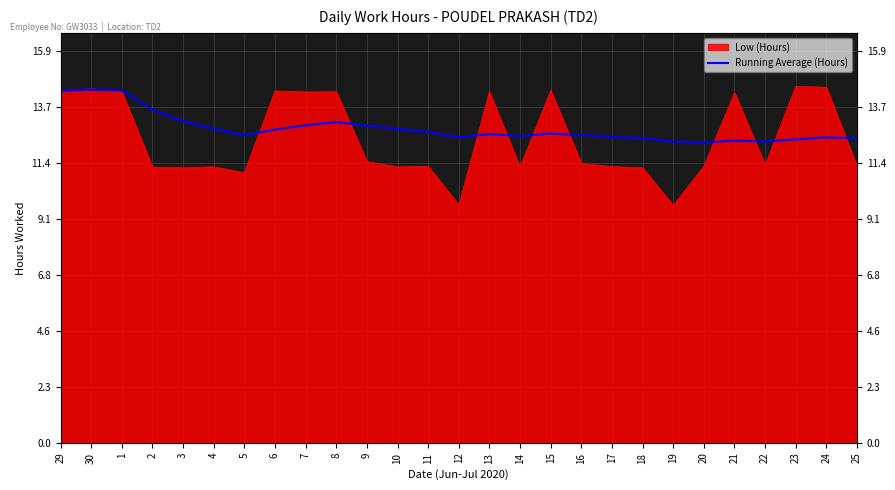

What is the average value?

12.8